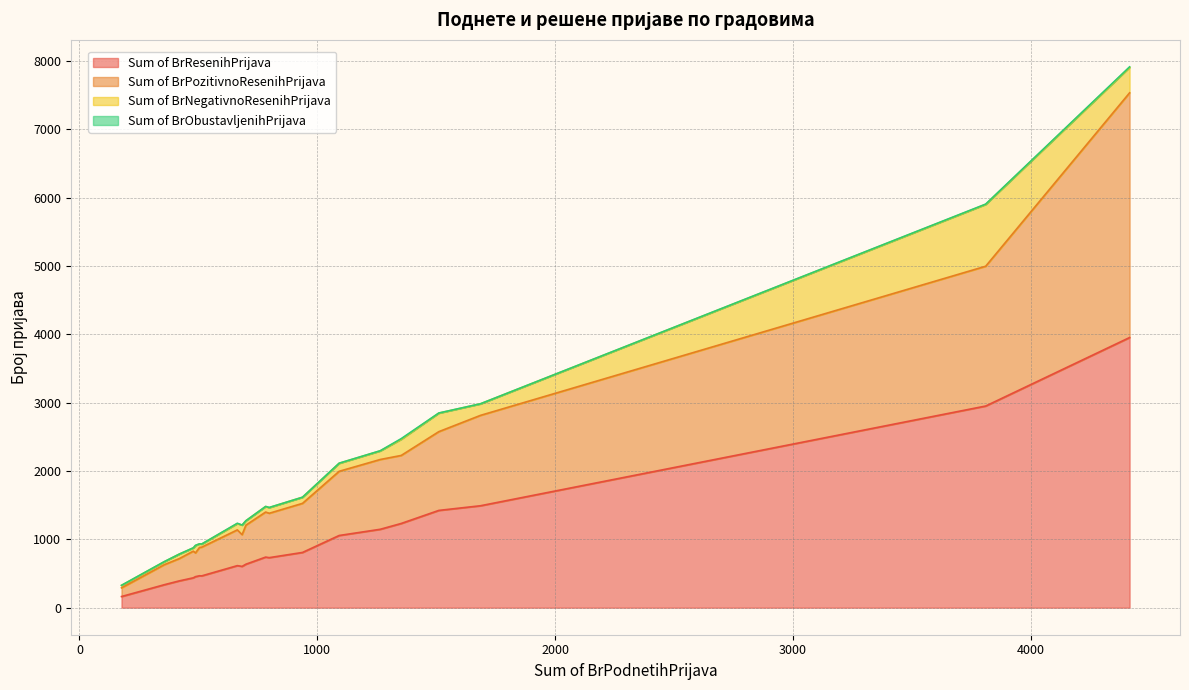

What position from the right is ГРАД КРАГУЈЕВАЦ?

12